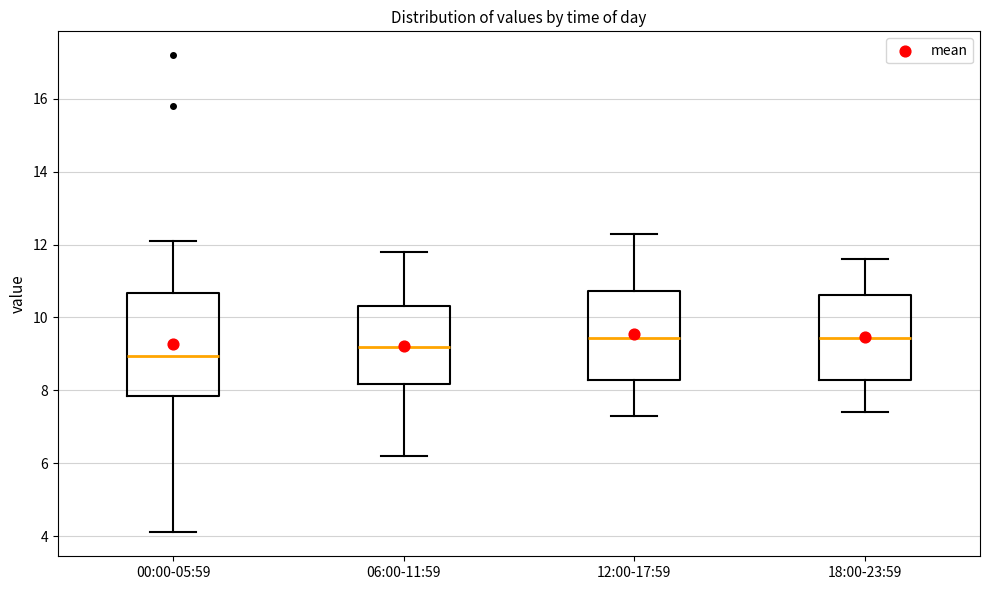

Reading left to right, transcribe this box plot: for each box, give where its median line is, the range the box spans, and where its two whiskers end, as read against the y-axis. The values are not printed on the chart, so give them approximately, as read against the axis.

00:00-05:59: median 9.0, box 7.8 to 10.6, whiskers 4.2 to 12.2
06:00-11:59: median 9.2, box 8.2 to 10.4, whiskers 6.2 to 11.8
12:00-17:59: median 9.4, box 8.2 to 10.8, whiskers 7.4 to 12.4
18:00-23:59: median 9.4, box 8.2 to 10.6, whiskers 7.4 to 11.6